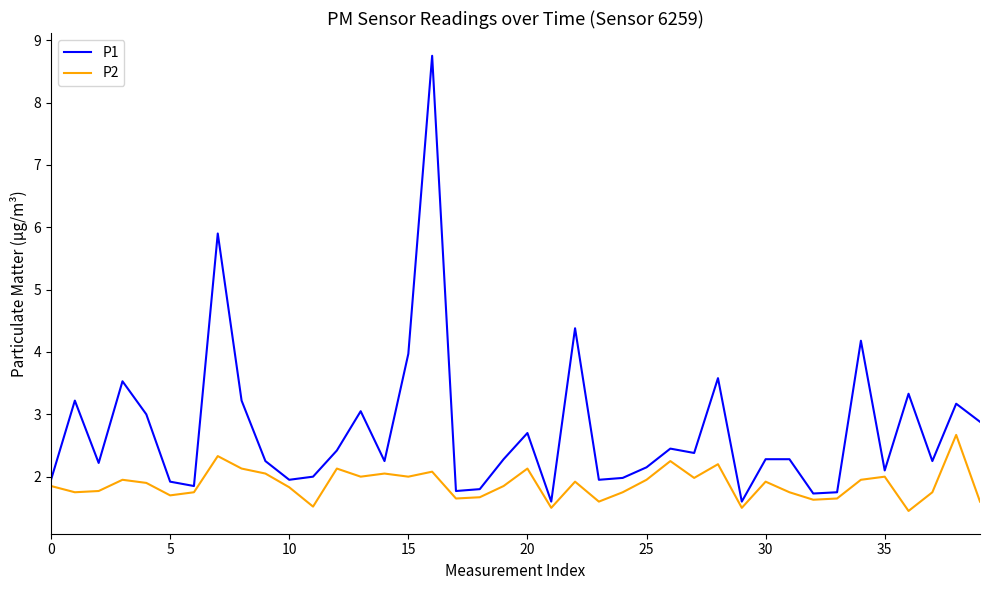

Is this an area chart (filled region under the line)?

No